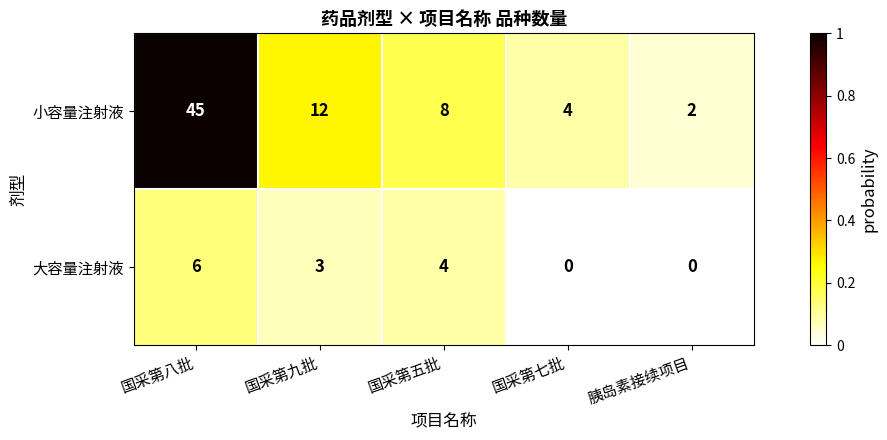

Which series changed the most between 国采第九批 and 国采第七批?

小容量注射液